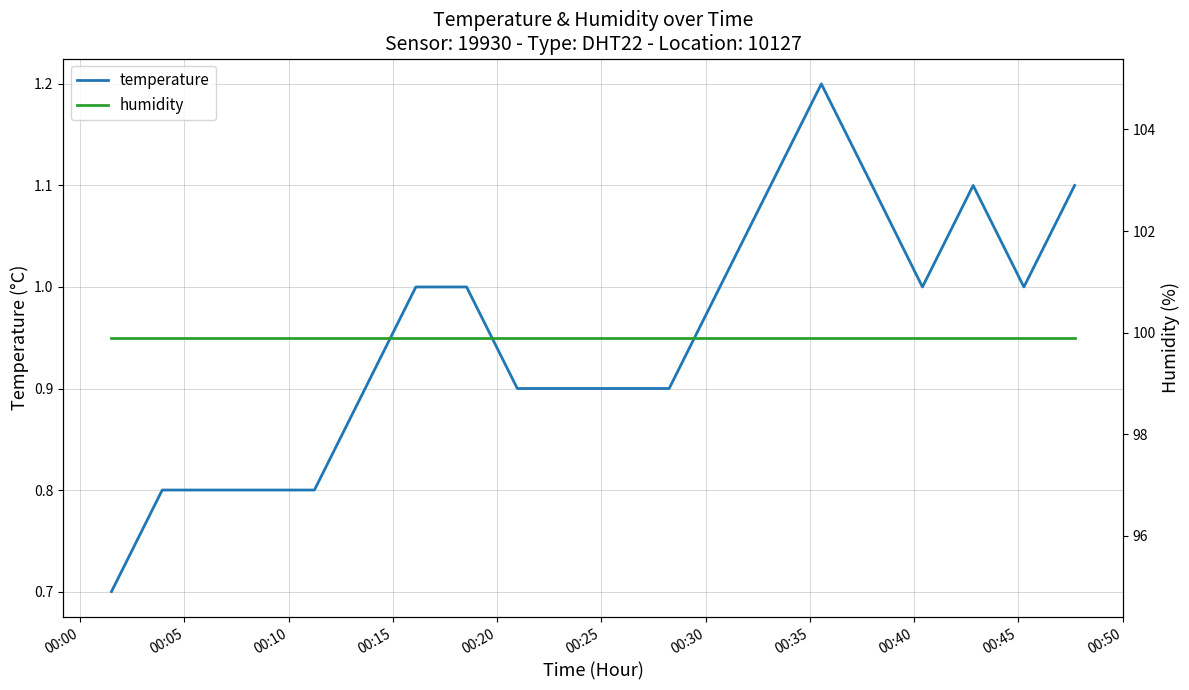

True or false: temperature has more than 1 points higher than both neighbors.

True